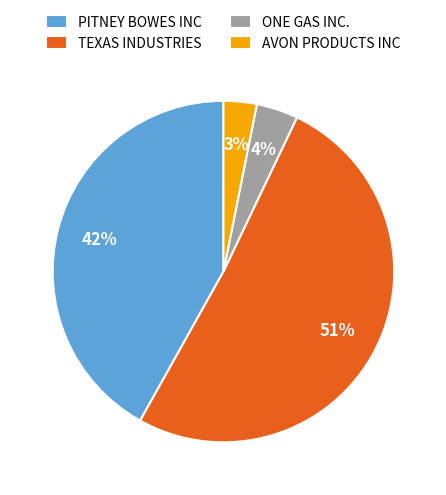

To the nearest percent, what portion does TEXAS INDUSTRIES represent?

51%